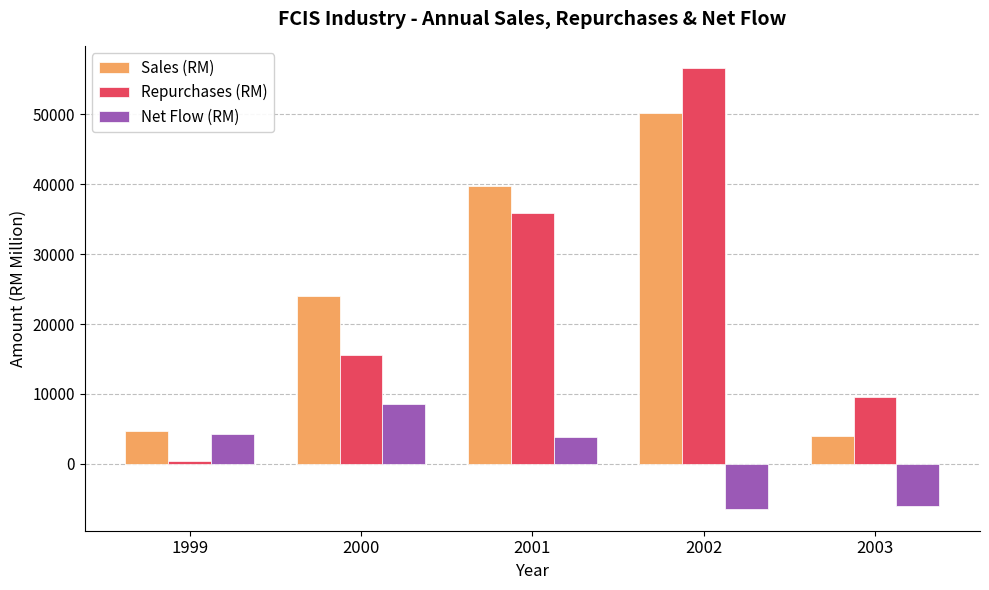

Reading left to right, what are all the values shown in this chart?

Sales (RM): 4647.4	24082.3	39771.5	50233.2	4044.0
Repurchases (RM): 420.6	15572.6	35897.7	56636.8	9597.7
Net Flow (RM): 4226.8	8509.7	3873.8	-6403.6	-5956.3